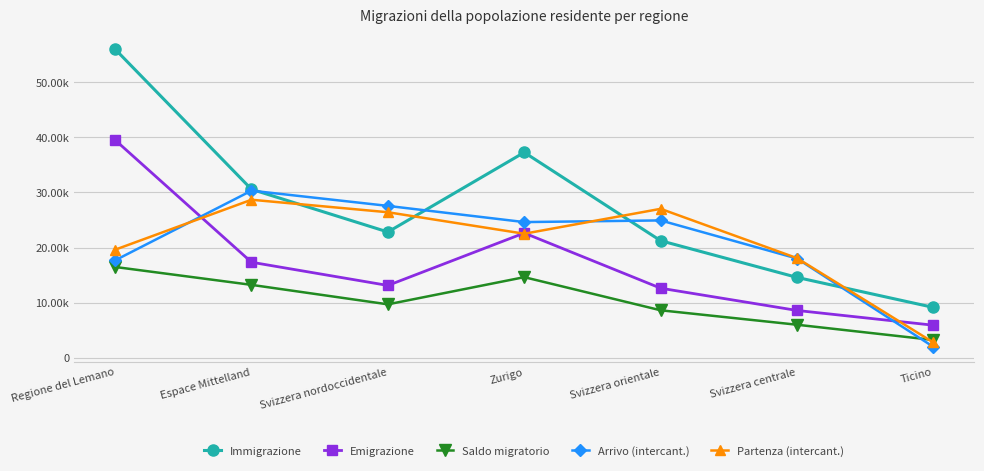

What is the sum of all Emigrazione values?

119774